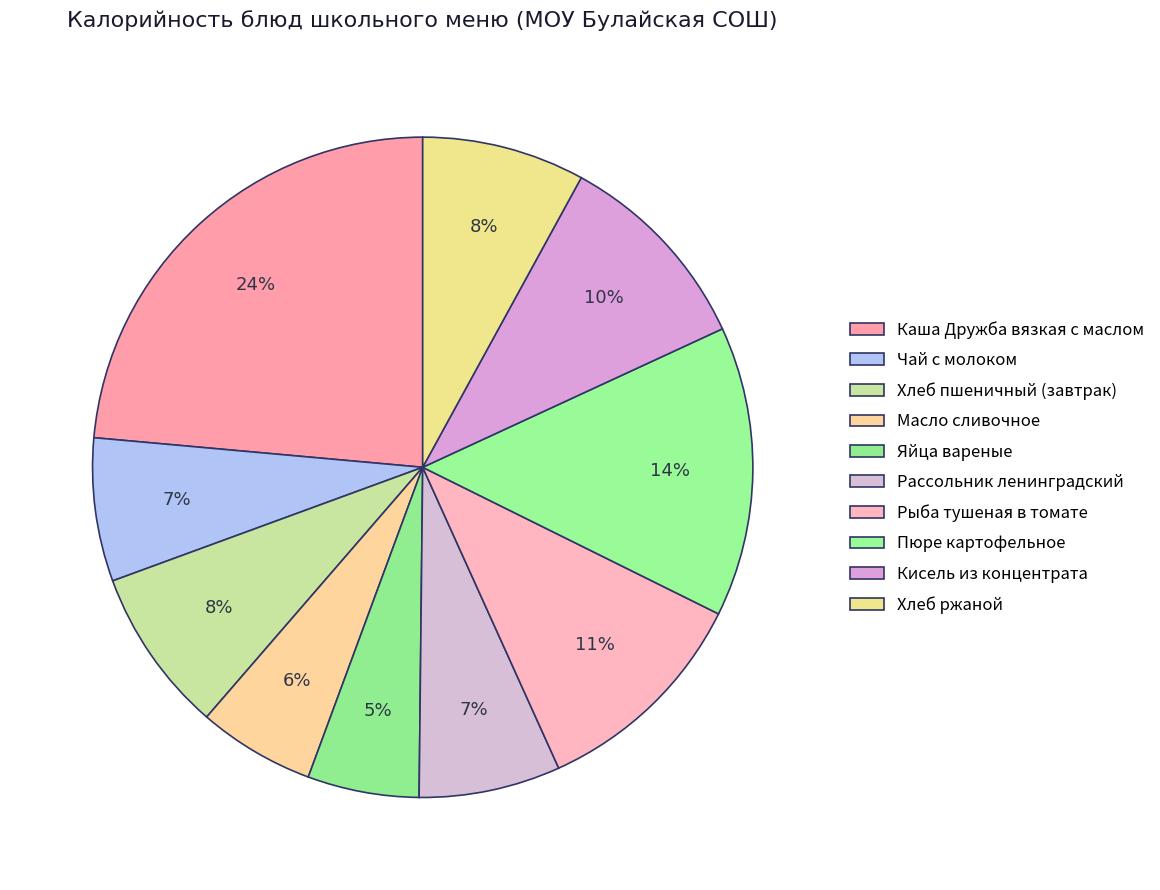

Rank the categories by value from highest to lowest.

Каша Дружба вязкая с маслом, Пюре картофельное, Рыба тушеная в томате, Кисель из концентрата, Хлеб пшеничный (завтрак), Хлеб ржаной, Чай с молоком, Рассольник ленинградский, Масло сливочное, Яйца вареные